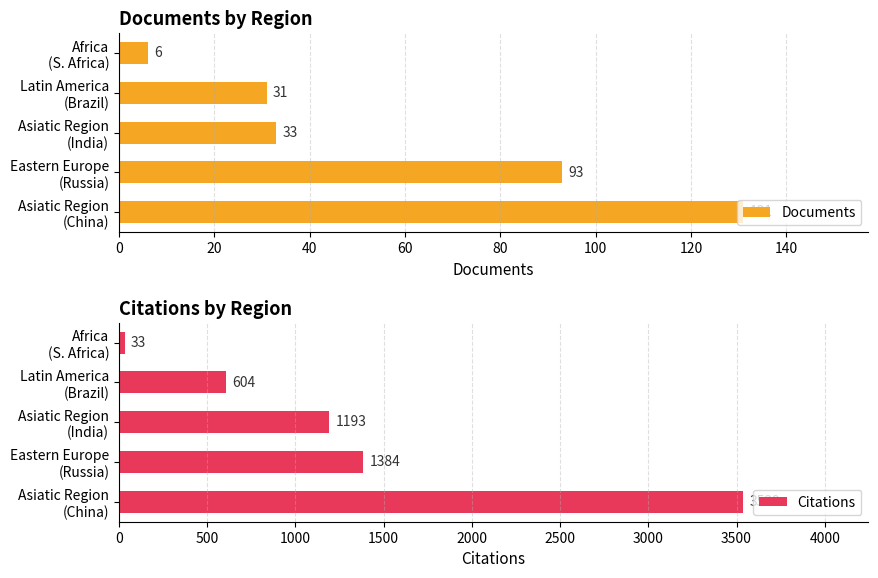

What is the difference between the maximum and minimum values in the Documents series?

125